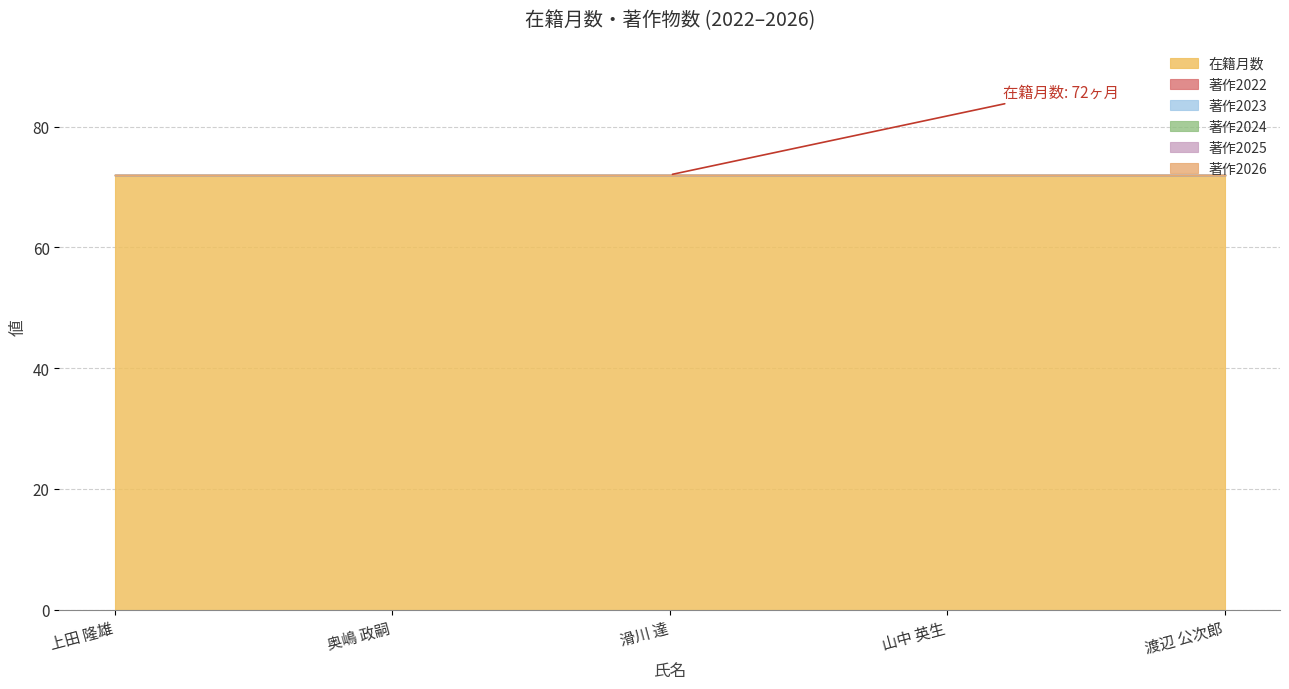

Which series changed the most between 奥嶋 政嗣 and 滑川 達?

在籍月数